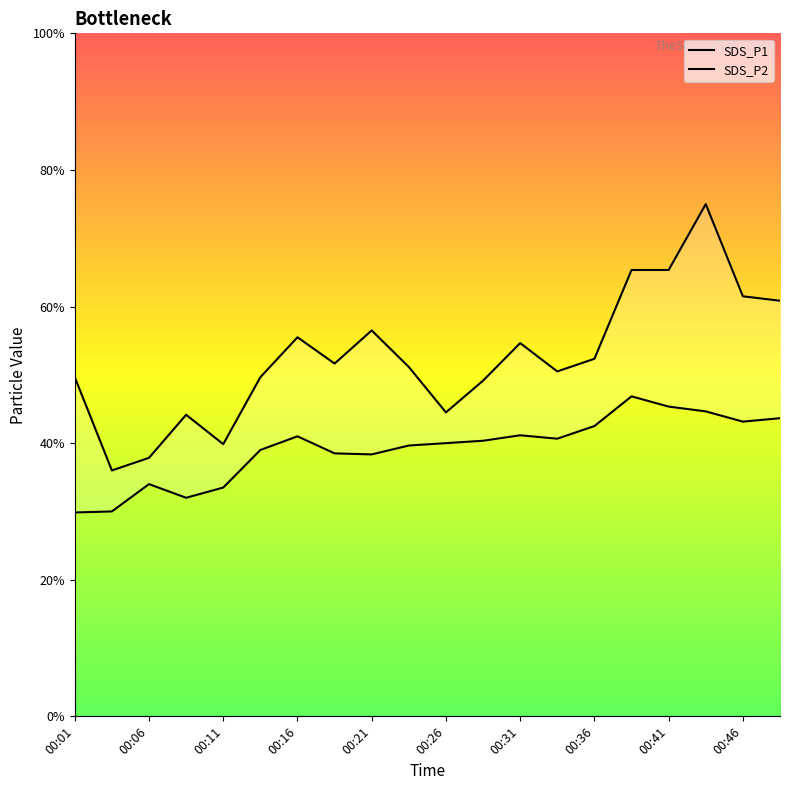

The value of SDS_P2 at 00:46 is 8.6. True or false?

True